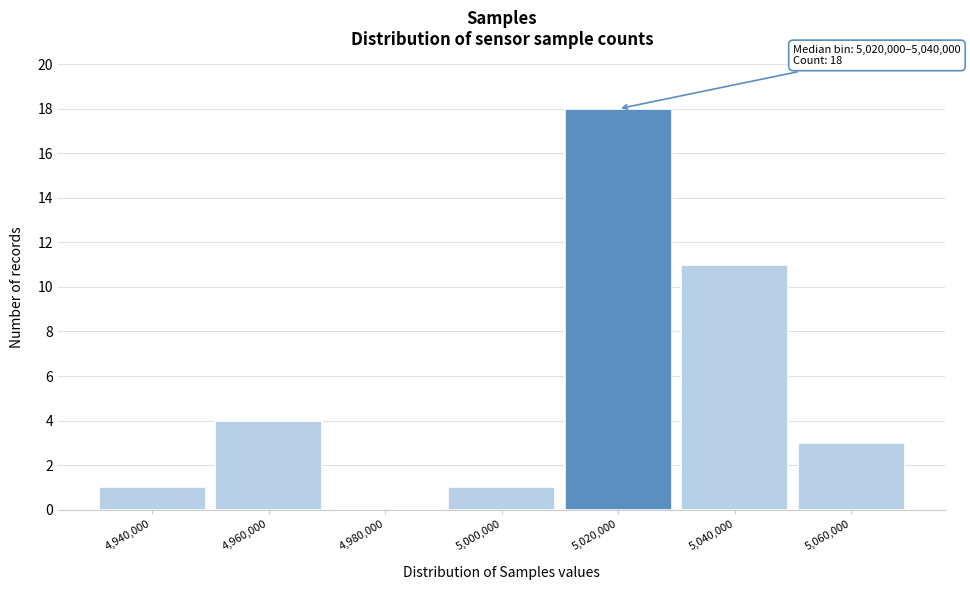

Reading left to right, extract all data points from this chart.

4,940,000=1	4,960,000=4	4,980,000=0	5,000,000=1	5,020,000=18	5,040,000=11	5,060,000=3